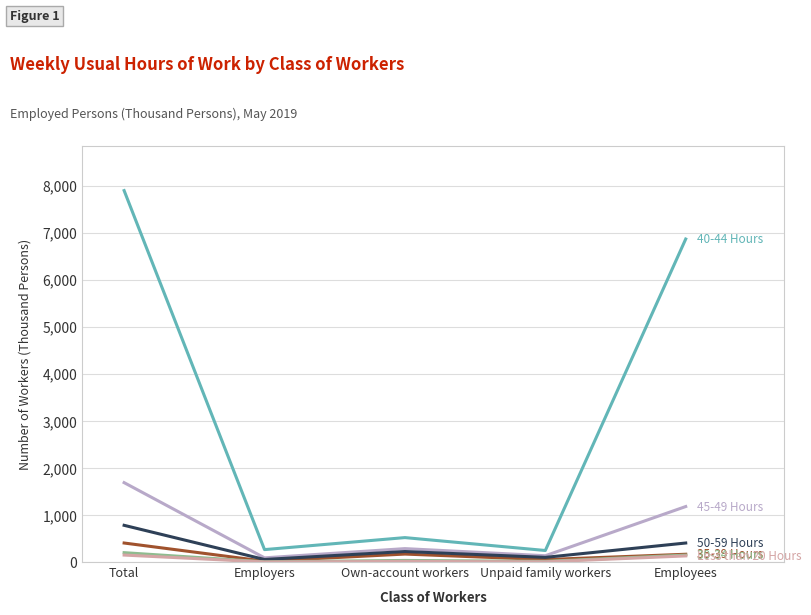

At which category is the sum across all series the highest?

Total